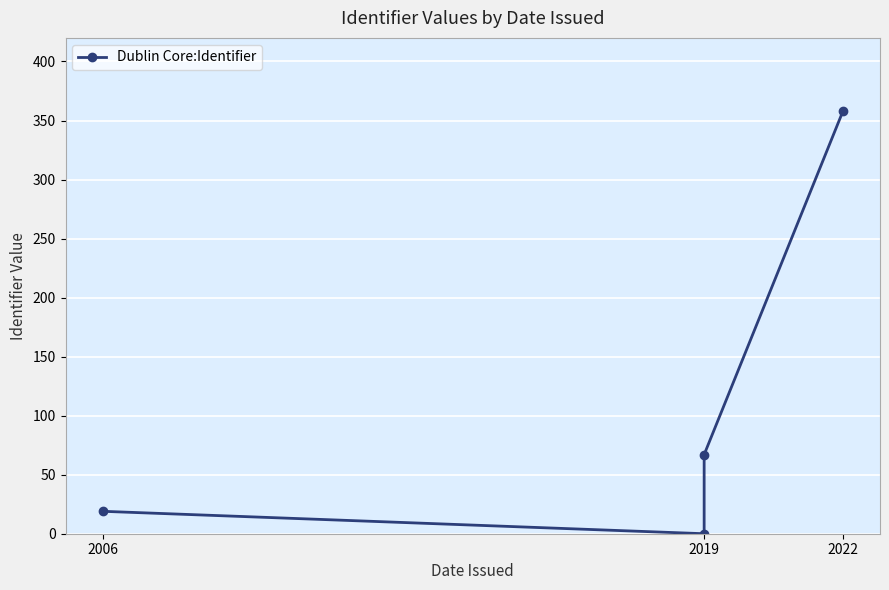

What is the sum of the values at 2019 and 2006?

19